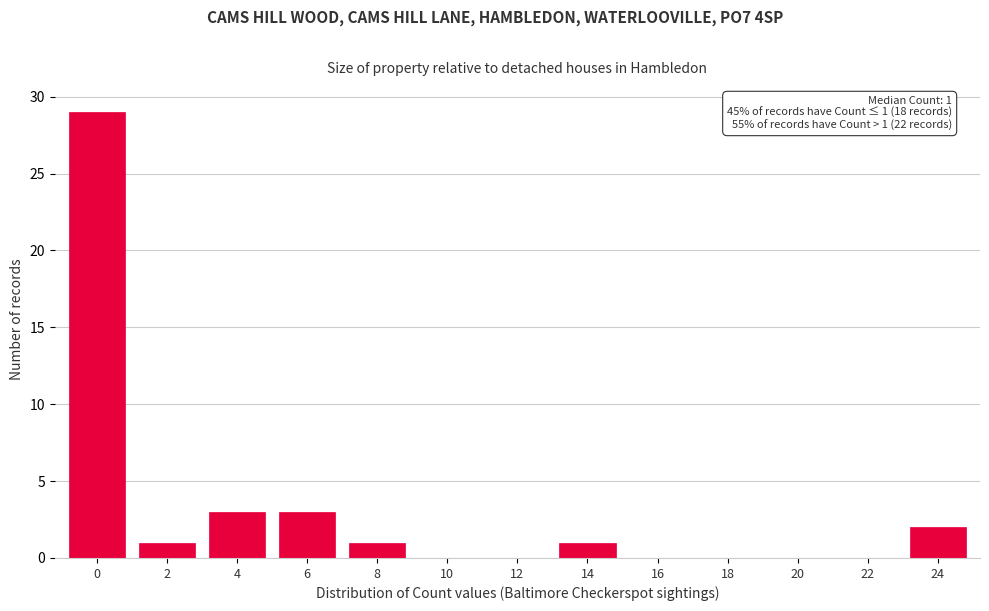

Reading left to right, transcribe all the data shown in this chart.

0=29	2=1	4=3	6=3	8=1	10=0	12=0	14=1	16=0	18=0	20=0	22=0	24=2